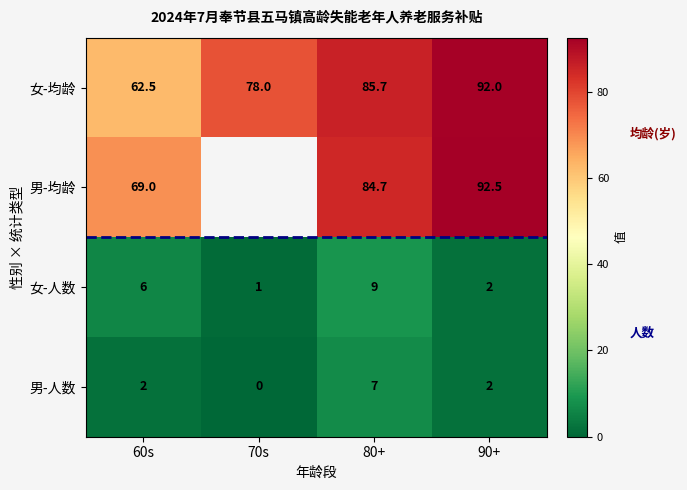

What is the approximate value of 女-人数 at 90+?

2.0